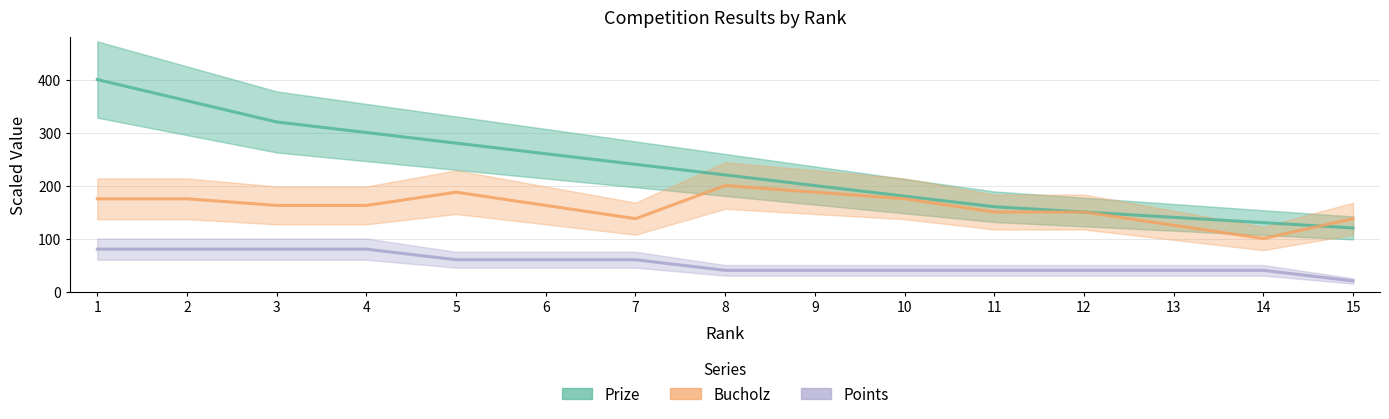

Is it true that Points equals 27.9 at 13?

False